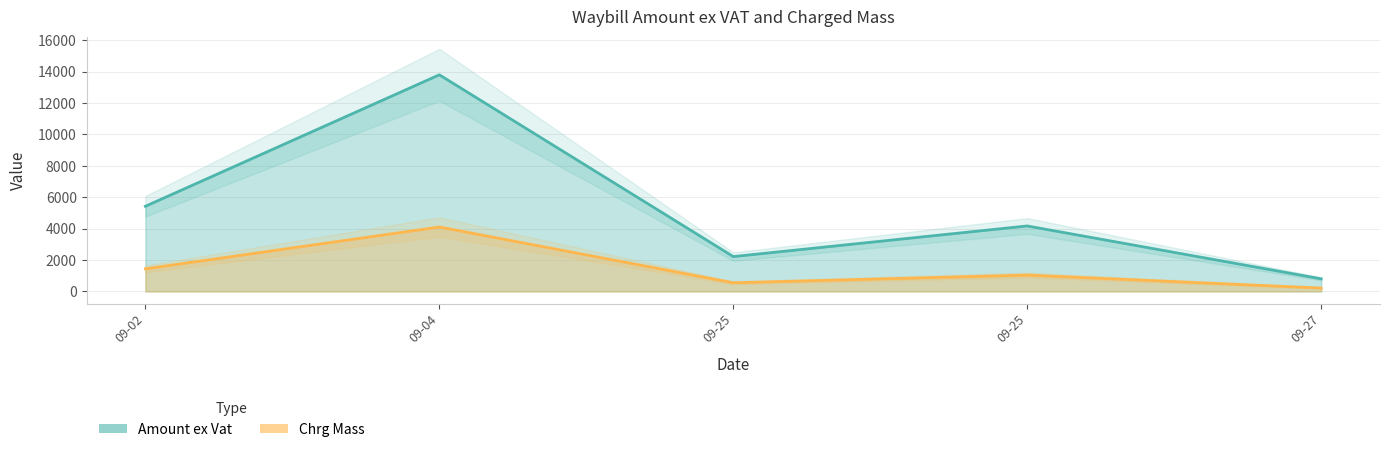

At which label does Chrg Mass first exceed 1042?

W/27/61243